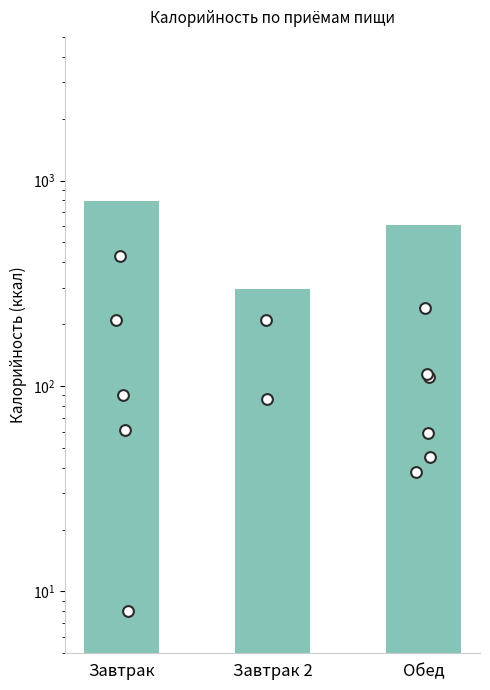

Approximately how many times larger is the value at Обед compared to Завтрак 2?

2.1